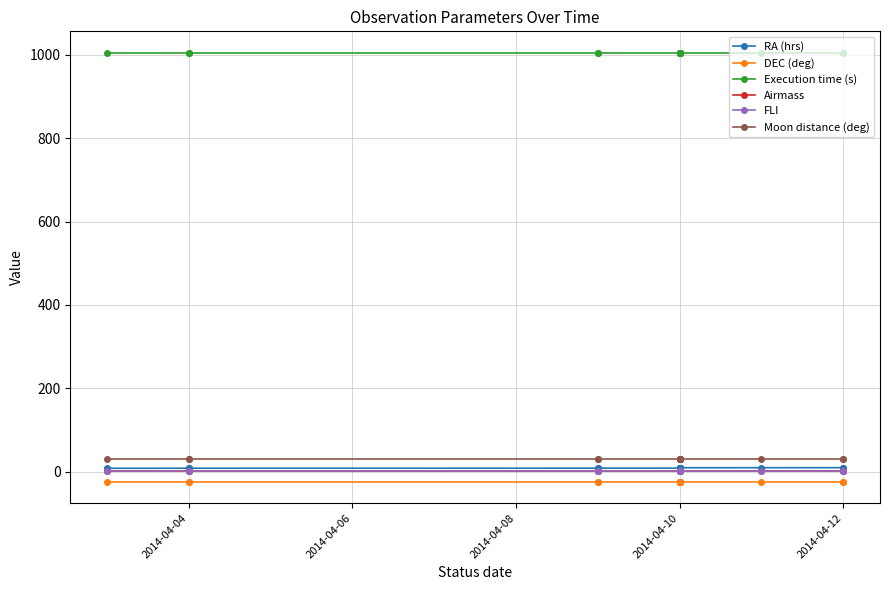

What is the difference between the highest and lowest values at 2014-04-10?

1029.1